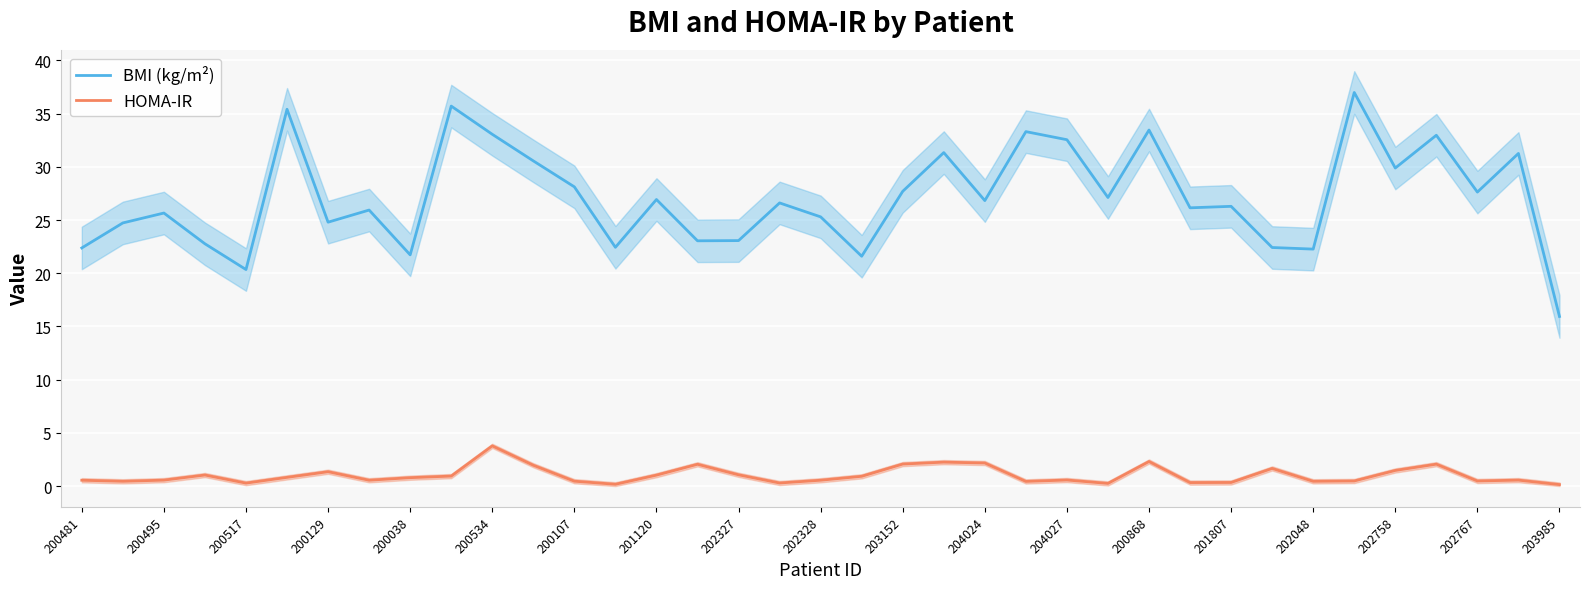

What is the minimum value for BMI (kg/m²)?

15.9